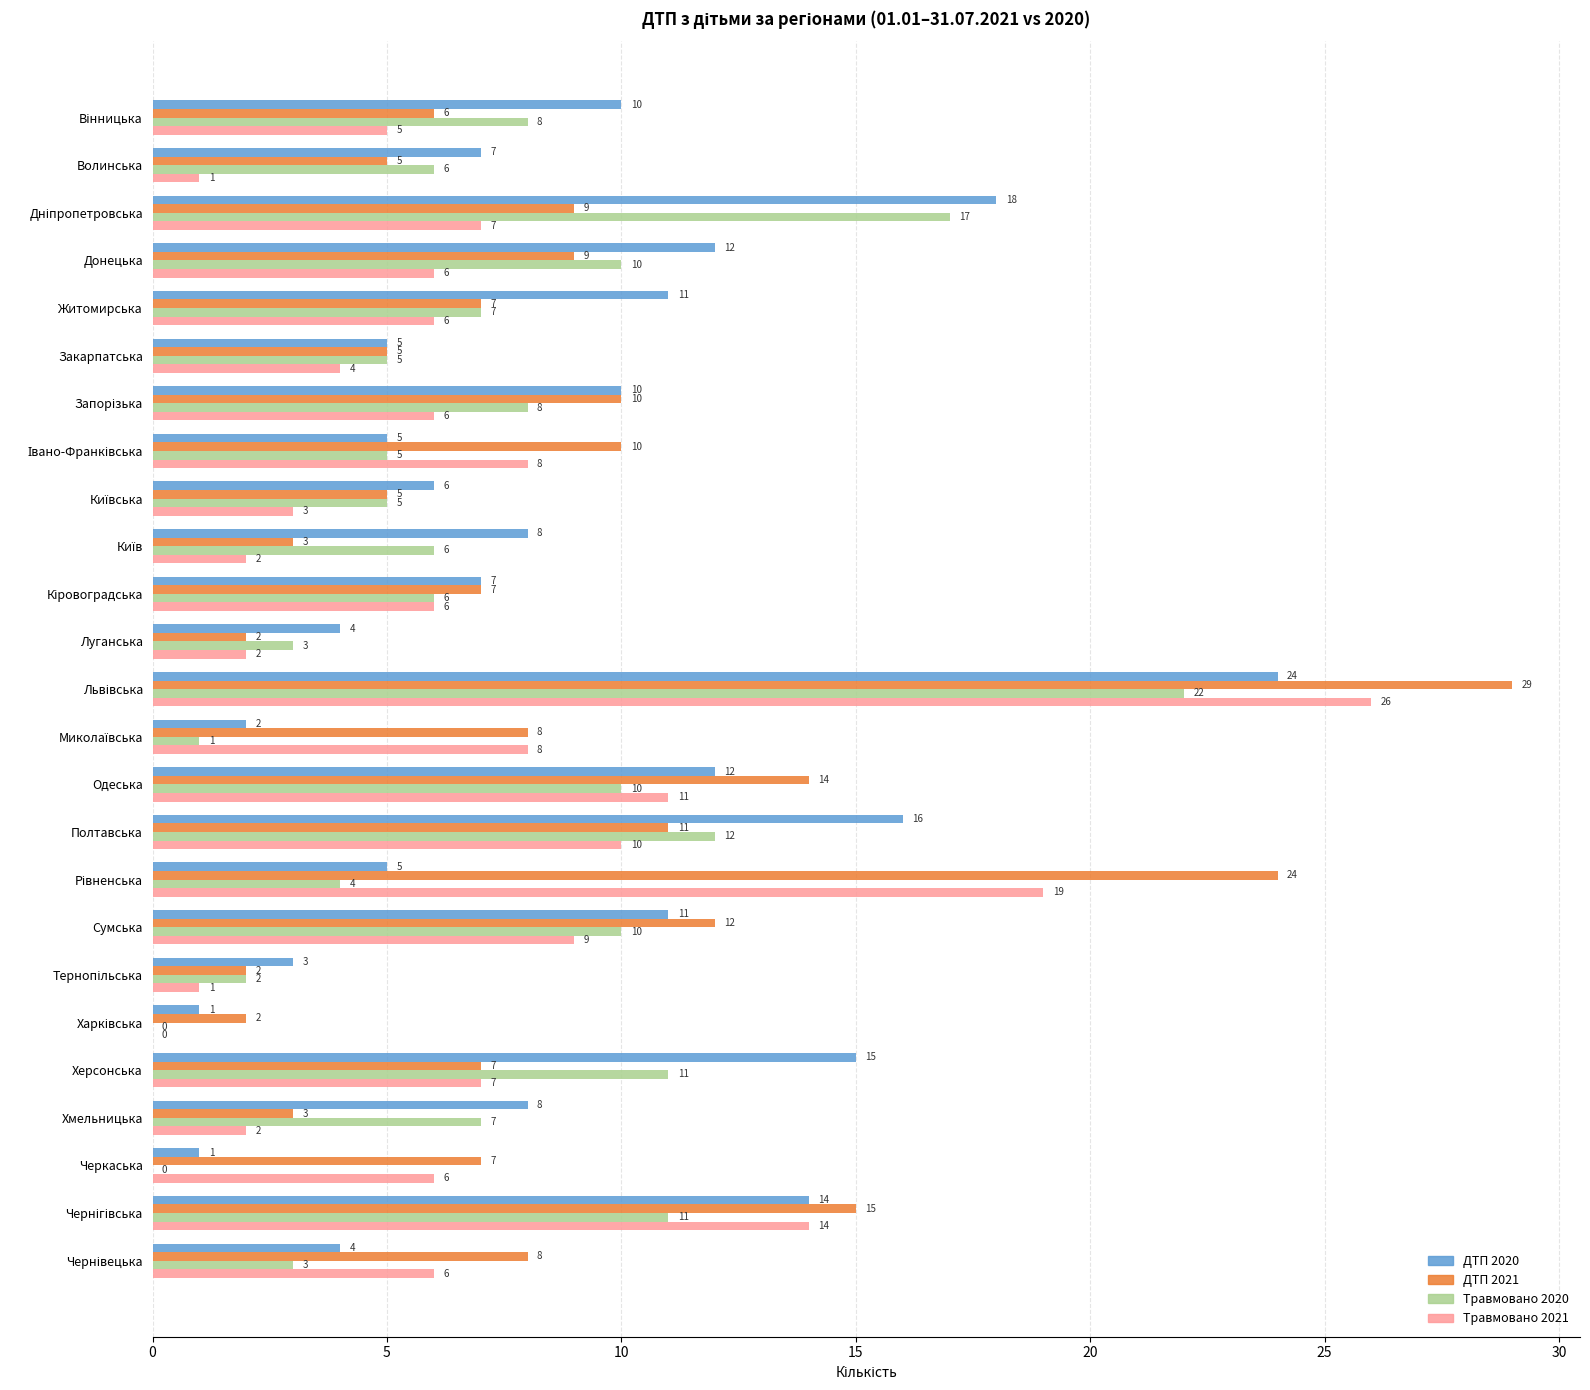

What is the average value of the ДТП 2021 series?

9